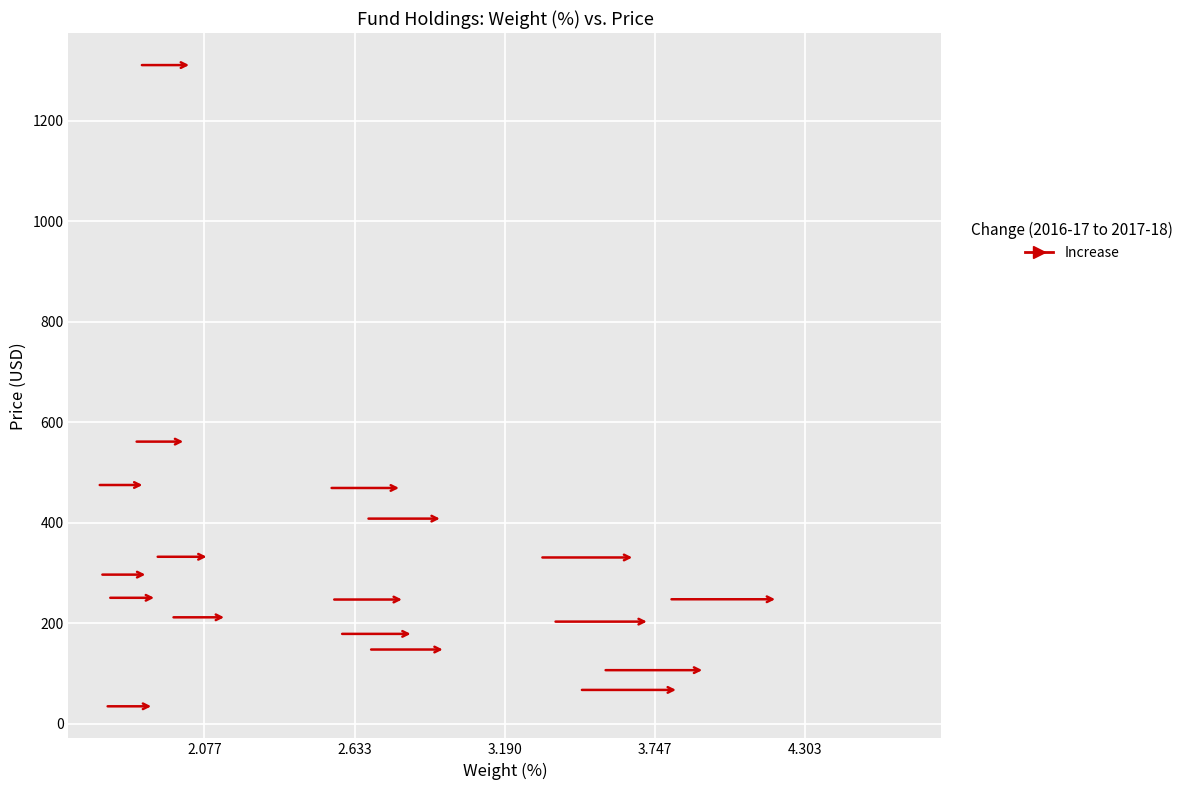

What Y value in the scatter plot is closest to 672?

561.1